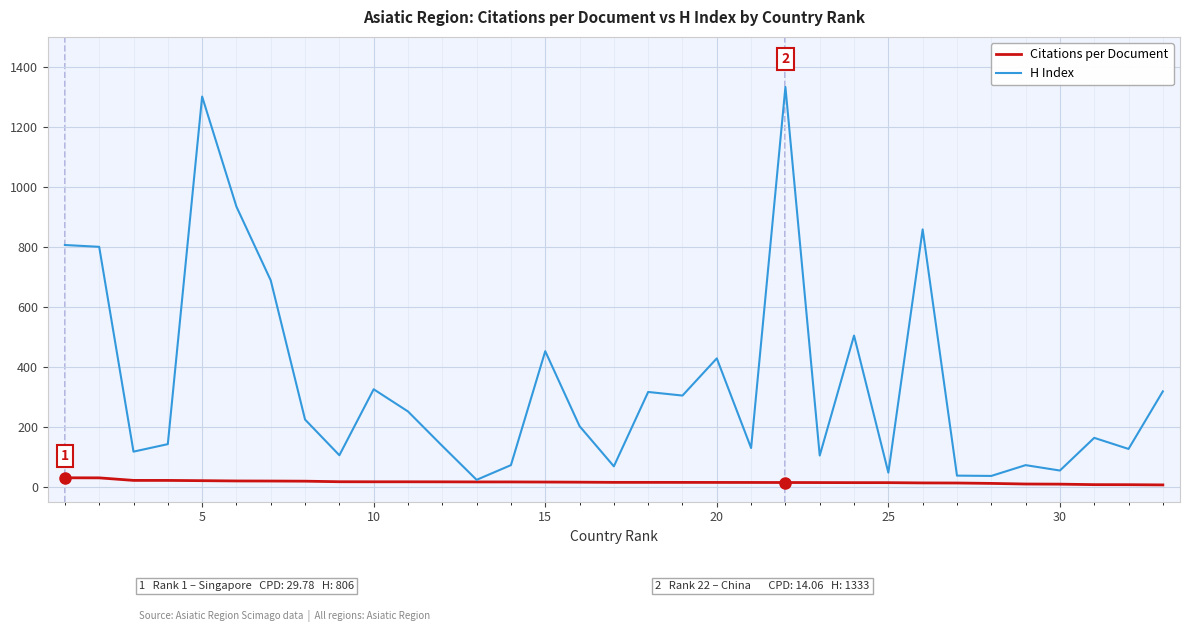

What is the maximum value shown in the chart?

1333.0